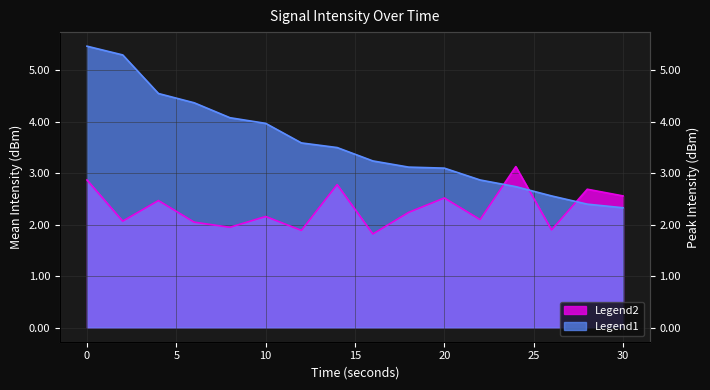

Which series has the largest total across all categories?

intensity_peak